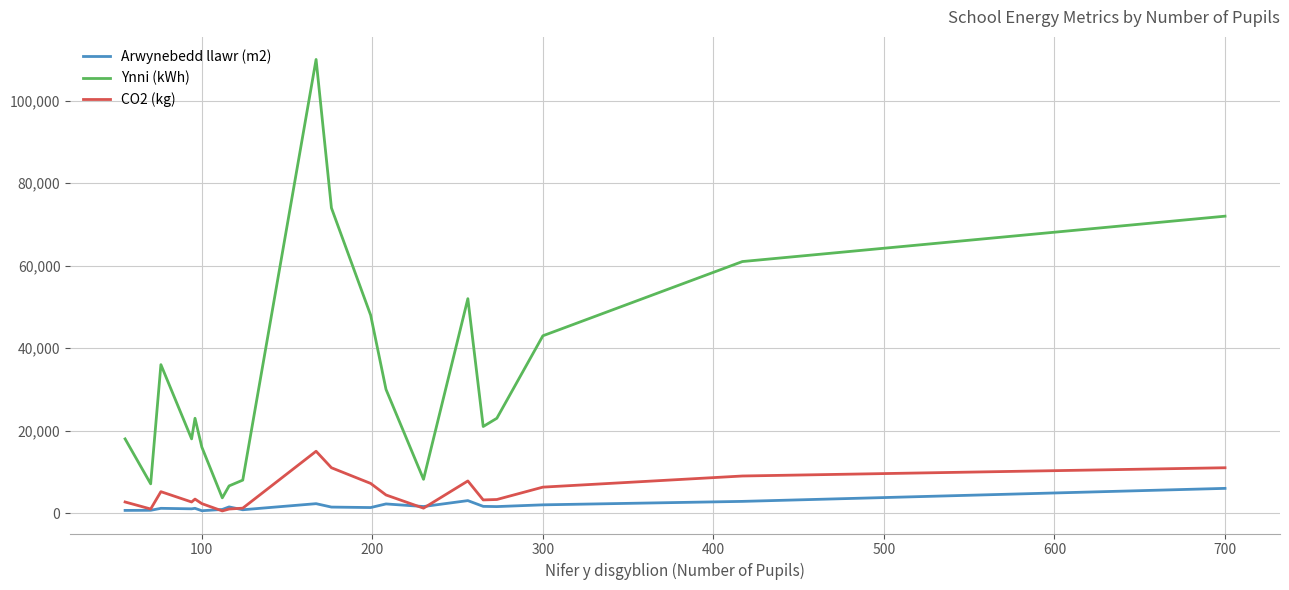

Does the chart display data point markers on the line(s)?

No